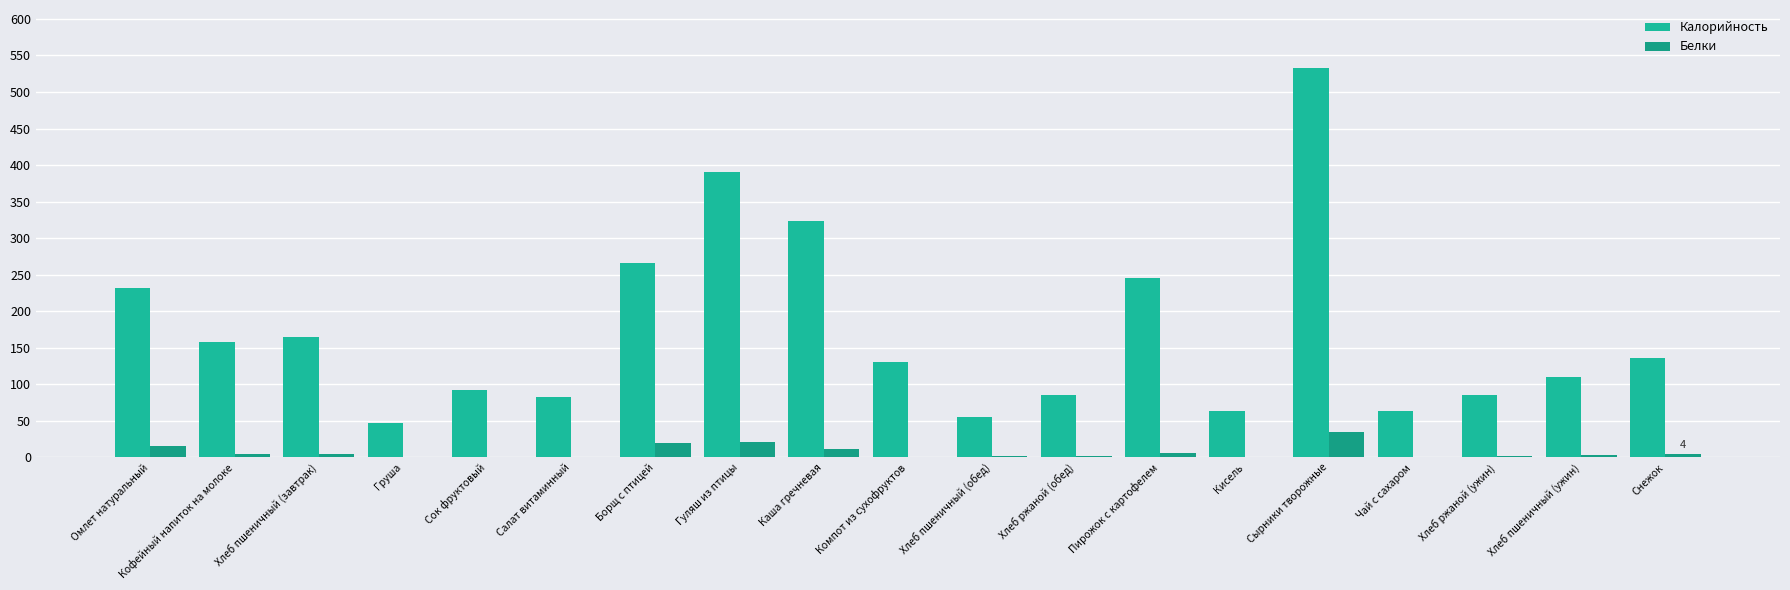

What is the difference between the highest and lowest values at Хлеб пшеничный (ужин)?

106.9